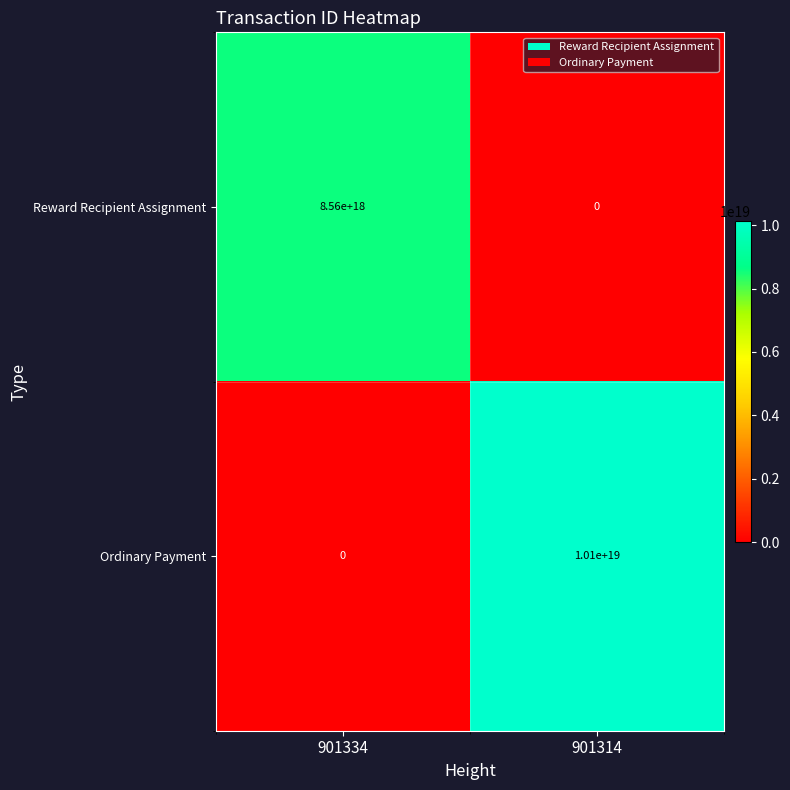

At which label does Ordinary Payment reach its peak?

901314